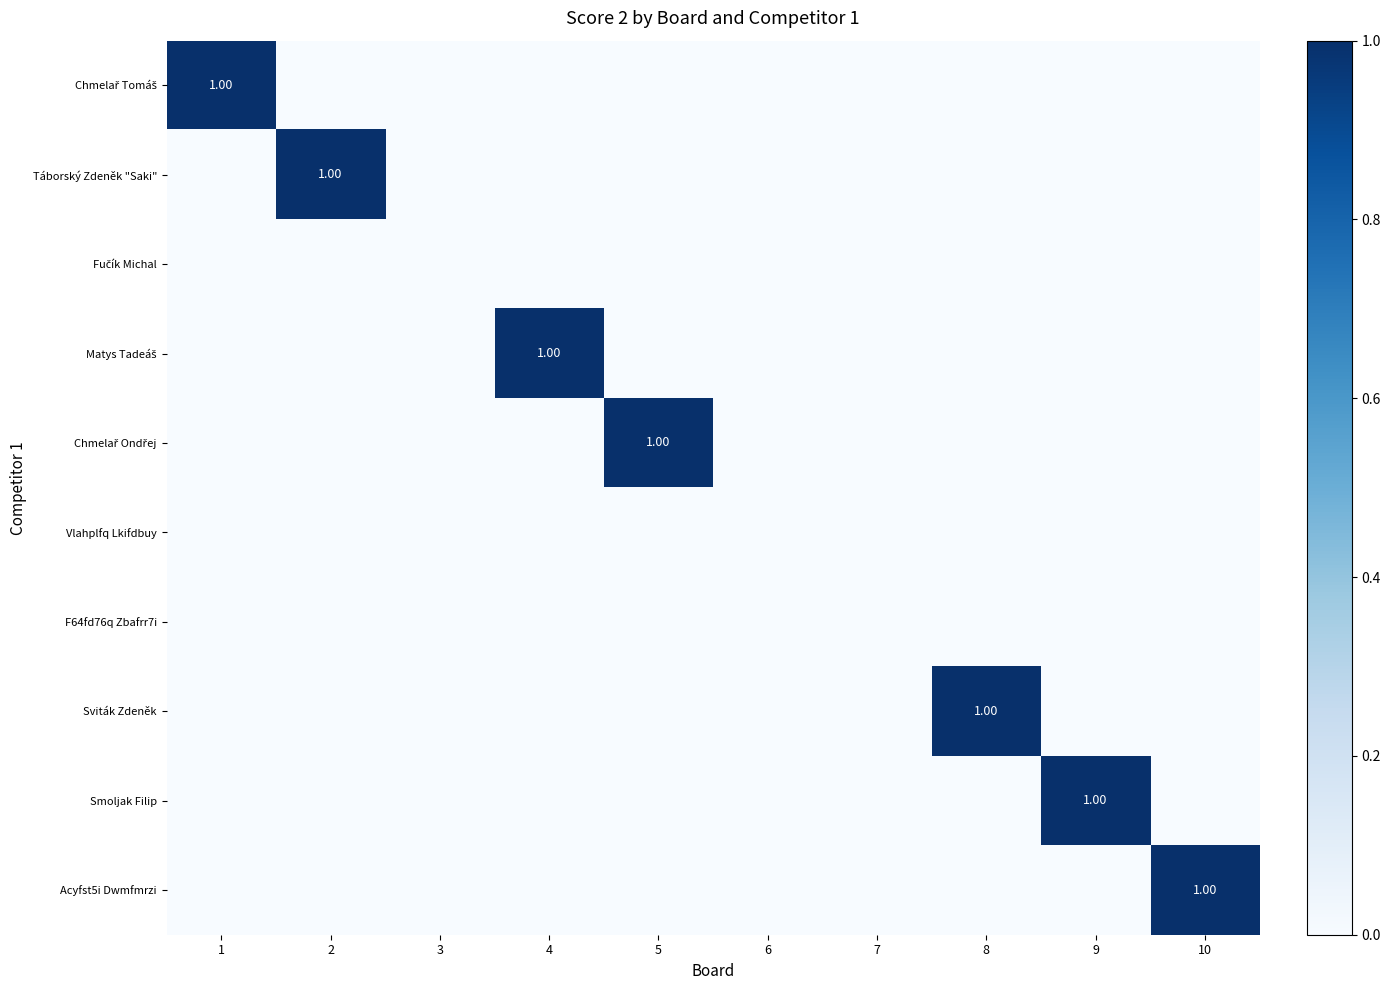

List the labels in order of Vlahplfq Lkifdbuy value, largest first.

1, 2, 3, 4, 5, 6, 7, 8, 9, 10